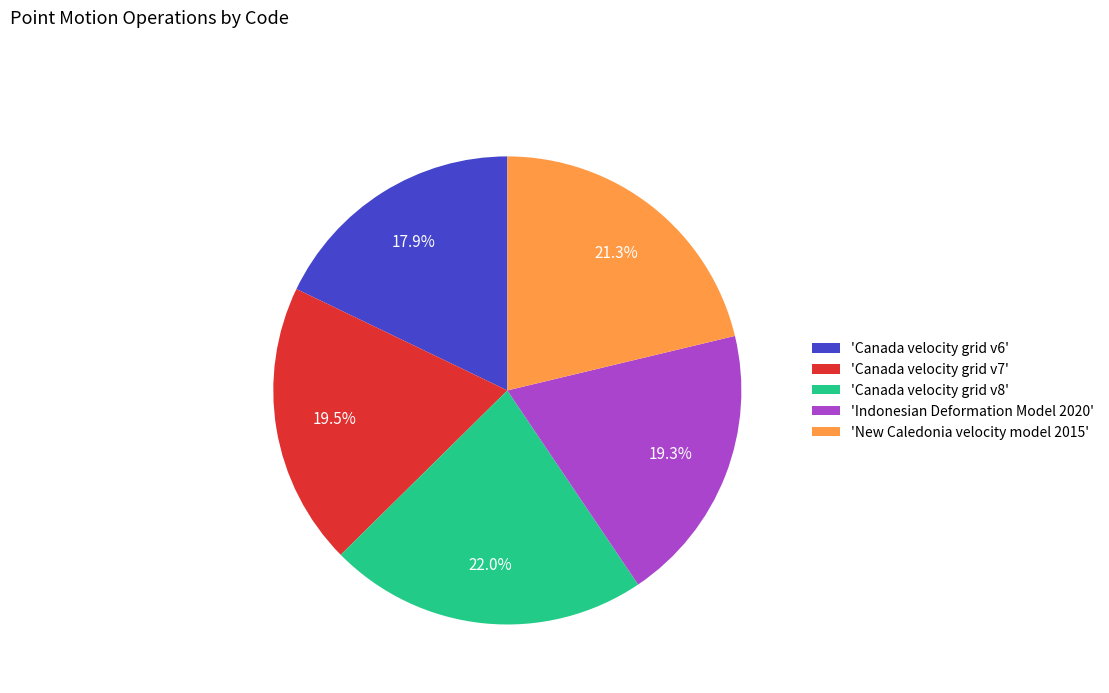

Which slice is the largest?

'Canada velocity grid v8'